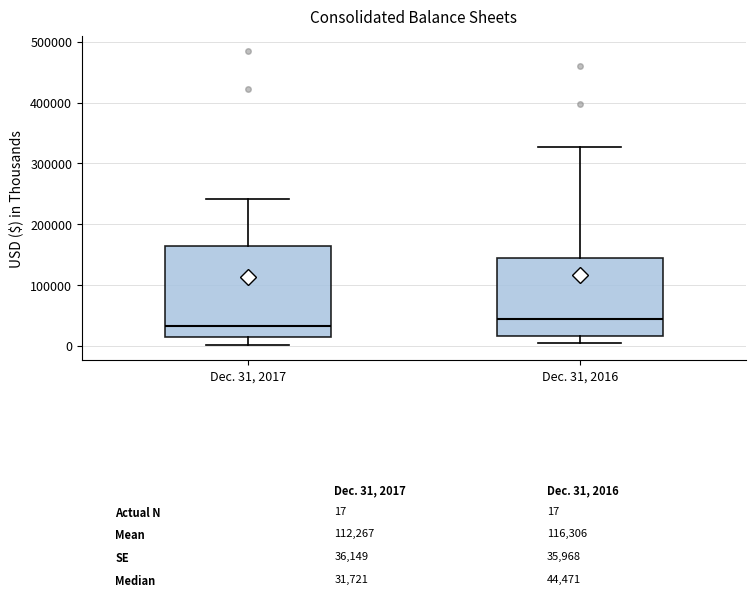

Which box has the highest median line?

Dec. 31, 2016